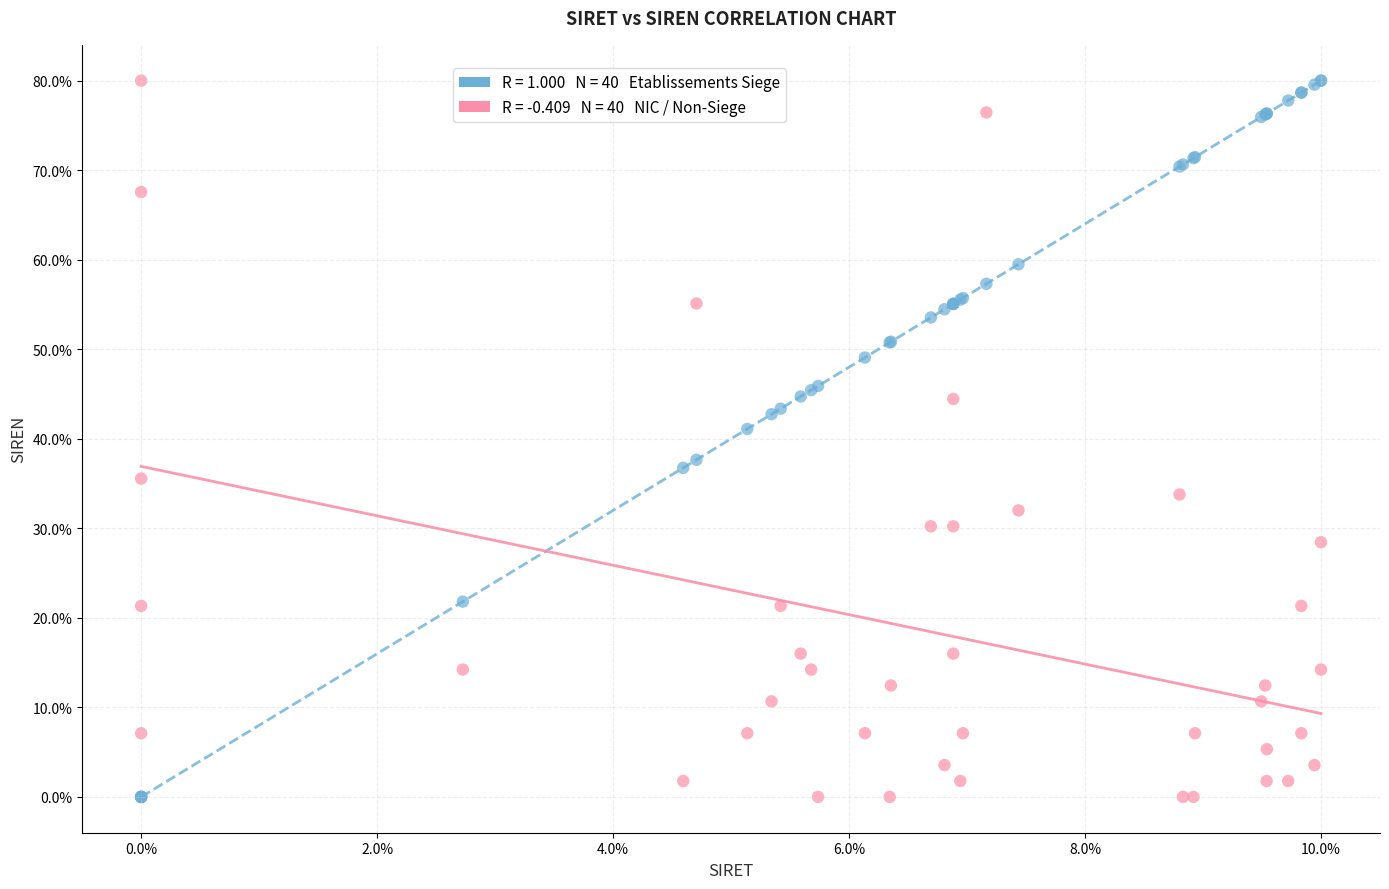

Across all series, what Y value is closest to 40?

41.1